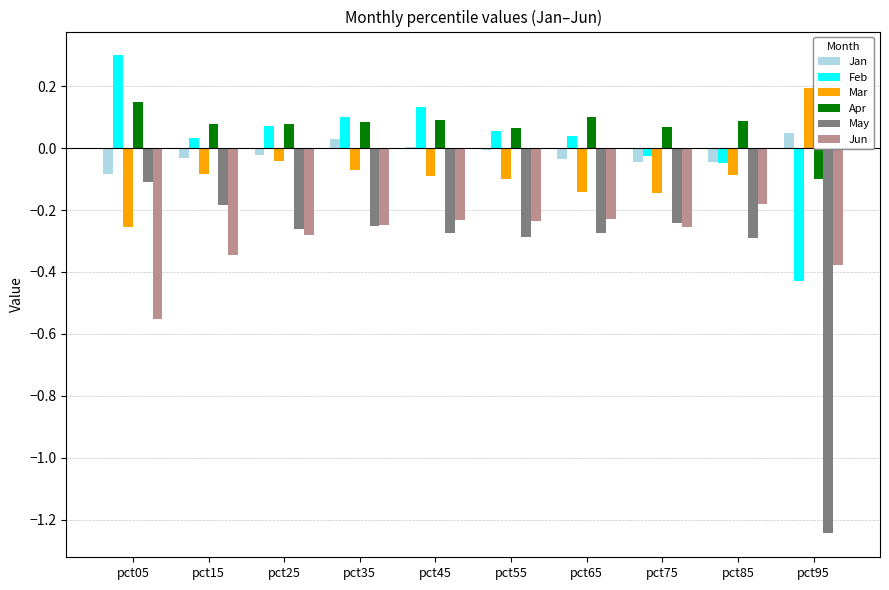

Is it true that May equals -0.4 at pct25?

False